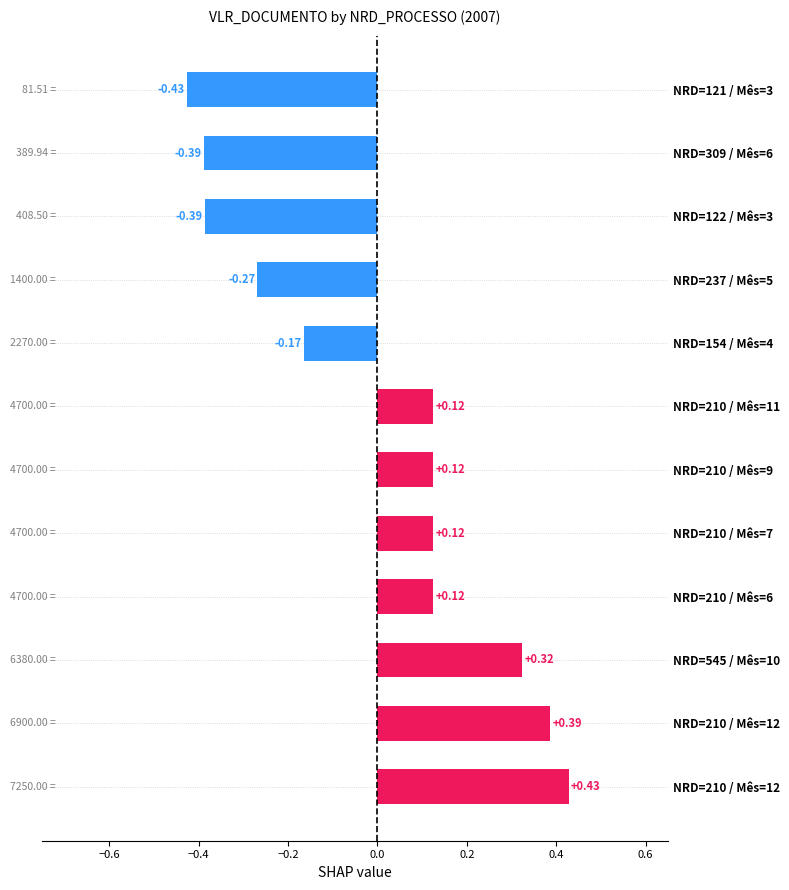

How many bars are there in total?

12